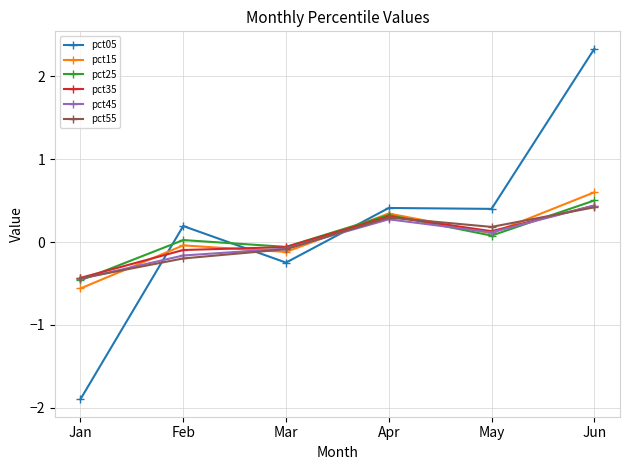

Between which two adjacent categories do pct15 and pct05 first intersect?

Jan and Feb